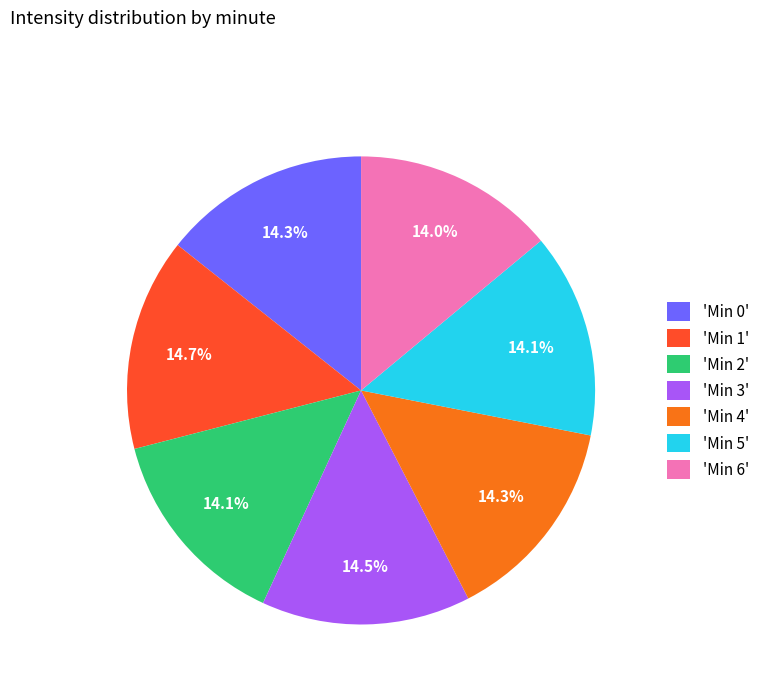

Is there any slice that represents more than half of the pie?

No